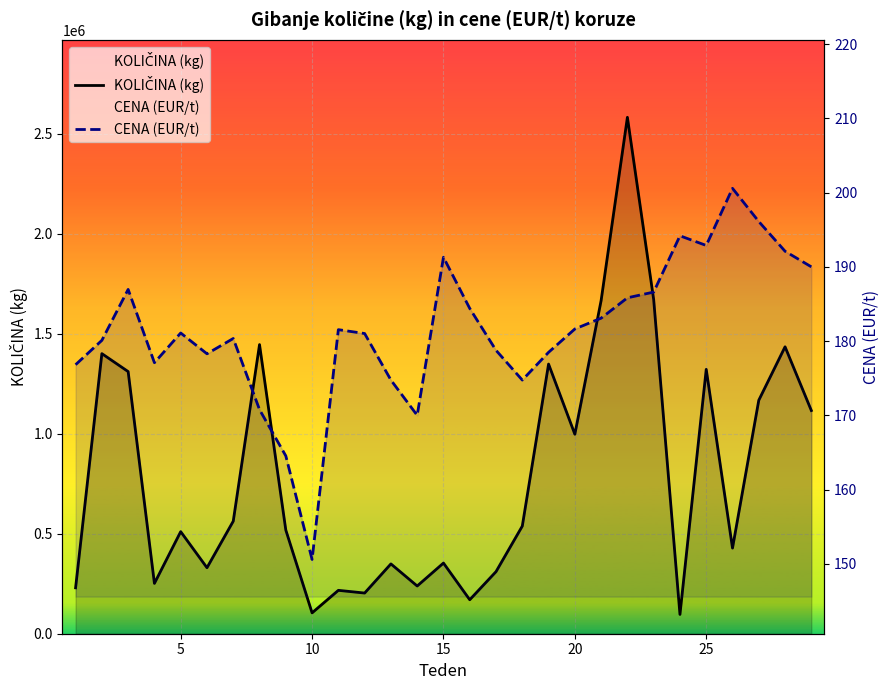

How many lines are shown in the chart?

2